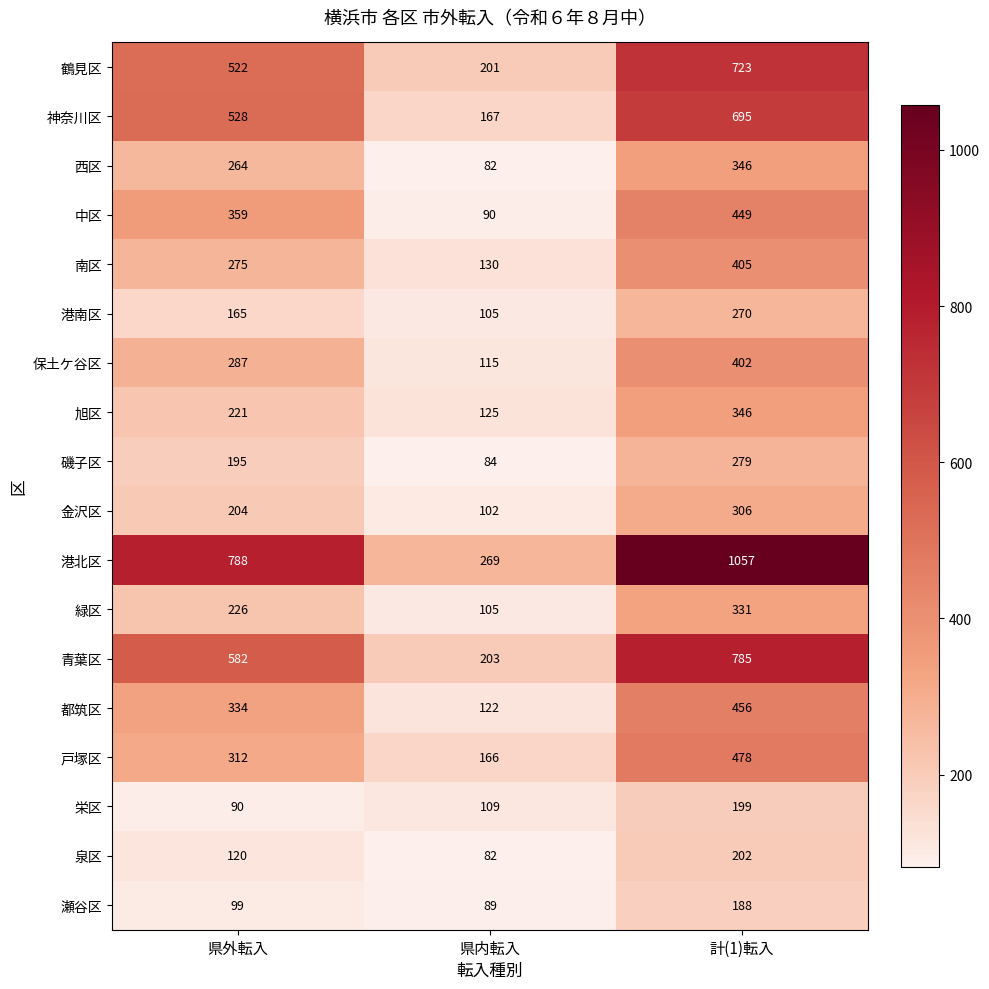

The value of 戸塚区 at 県外転入 is 312. True or false?

True